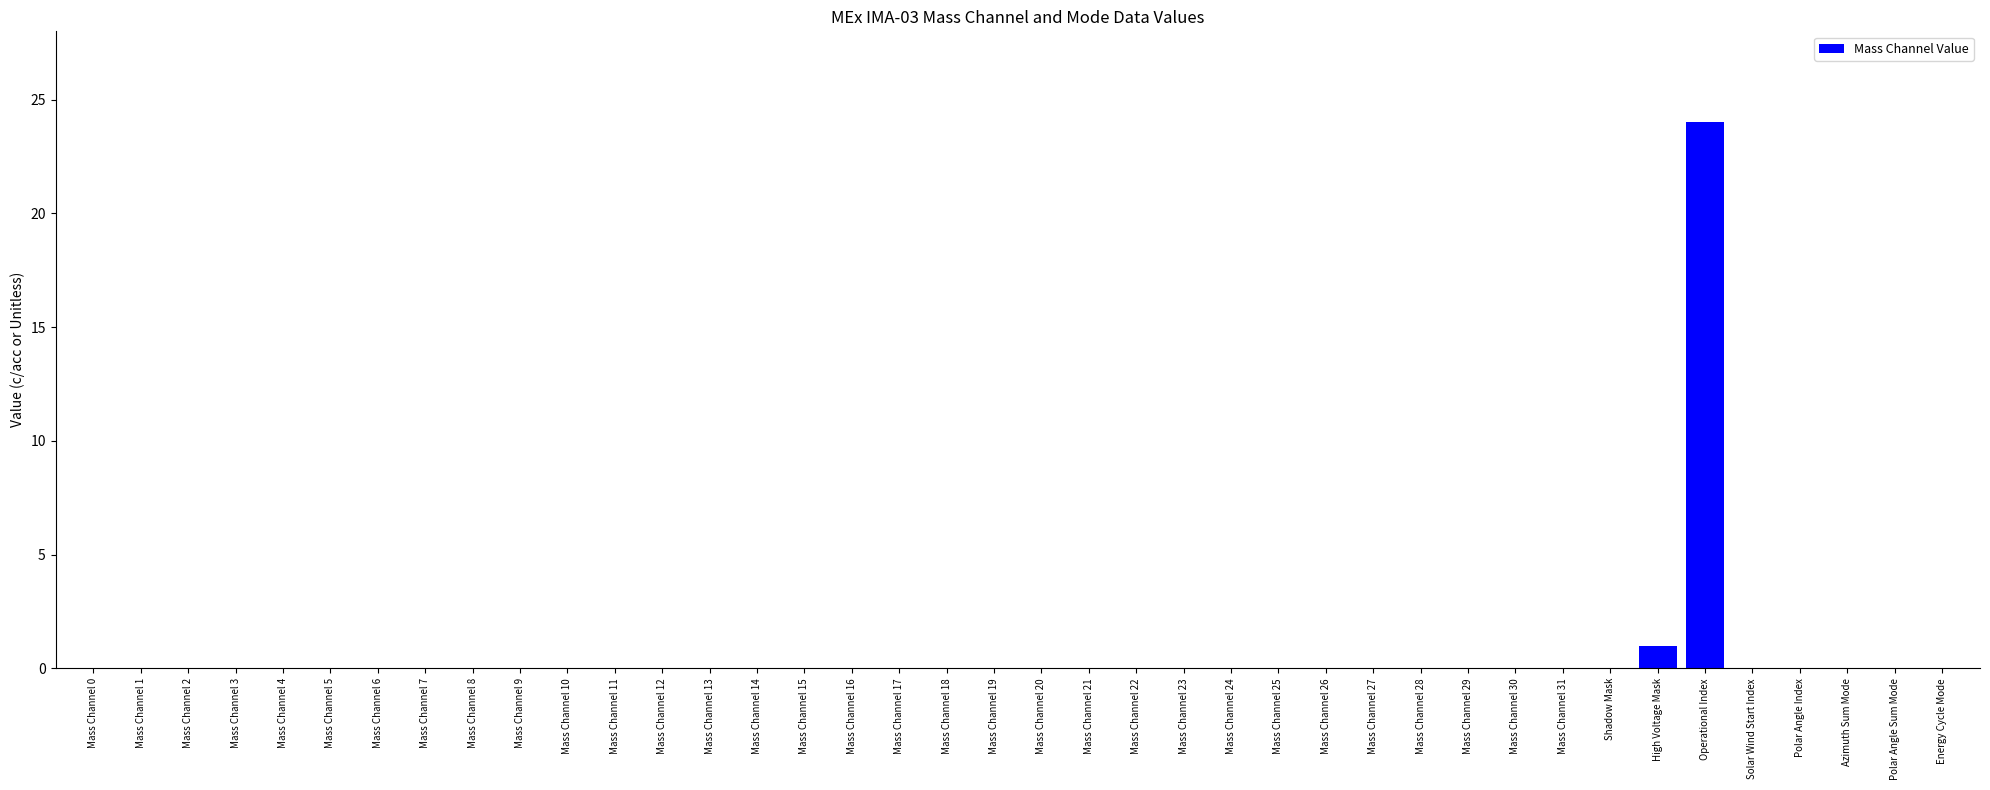

What is the sum of all values?

25